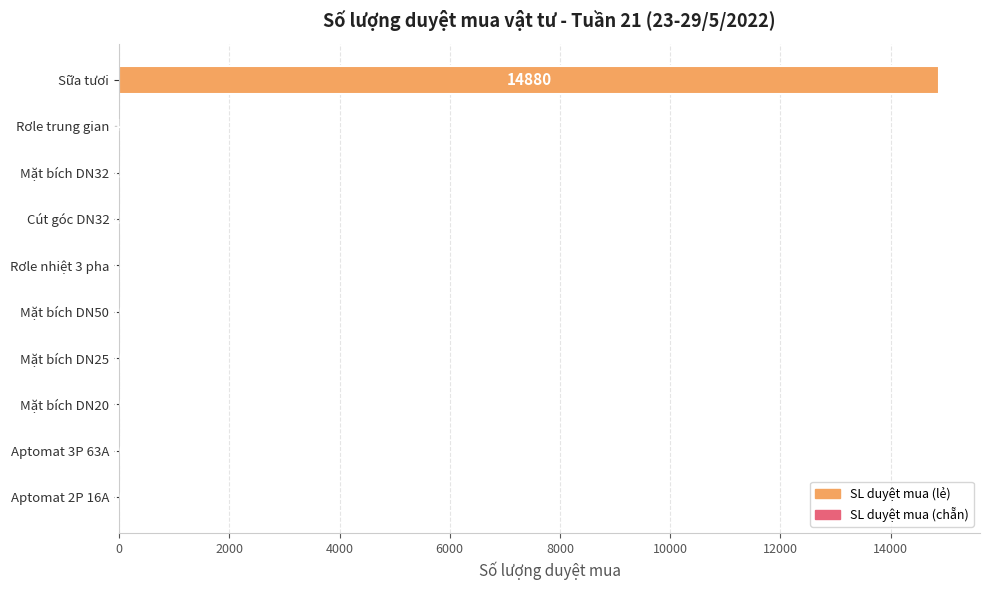

How many data points does each series have?

10